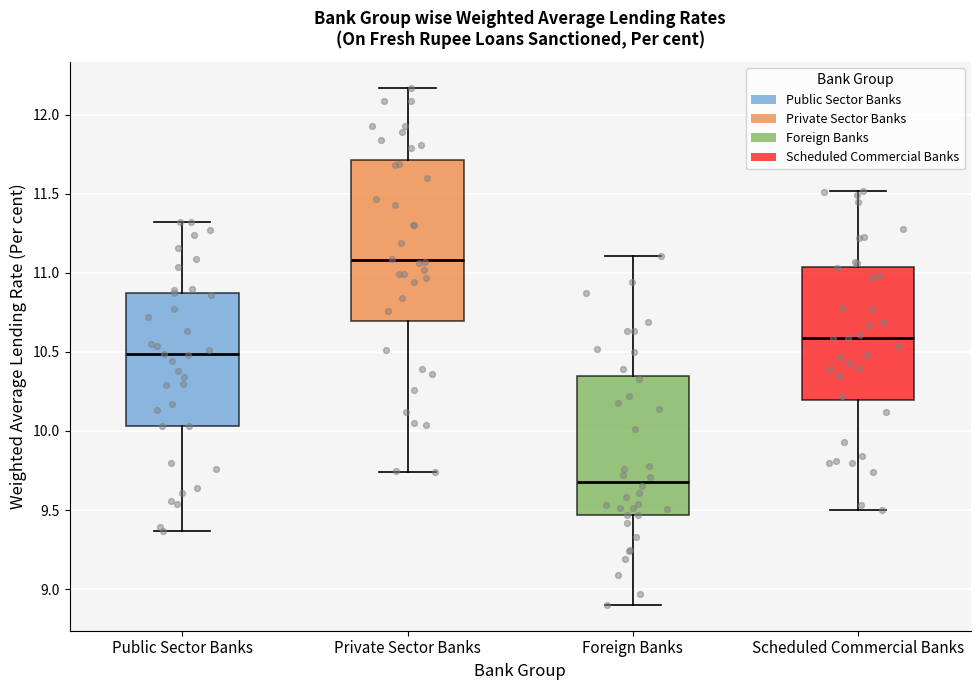

Reading left to right, read every box against the y-axis: the position of its median line, the range the box covers, and the ends of its whiskers. The values are not printed on the chart, so give them approximately, as read against the axis.

Public Sector Banks: median 10.50, box 10.05 to 10.90, whiskers 9.35 to 11.30
Private Sector Banks: median 11.10, box 10.70 to 11.70, whiskers 9.75 to 12.15
Foreign Banks: median 9.70, box 9.45 to 10.35, whiskers 8.90 to 11.10
Scheduled Commercial Banks: median 10.60, box 10.20 to 11.05, whiskers 9.50 to 11.50